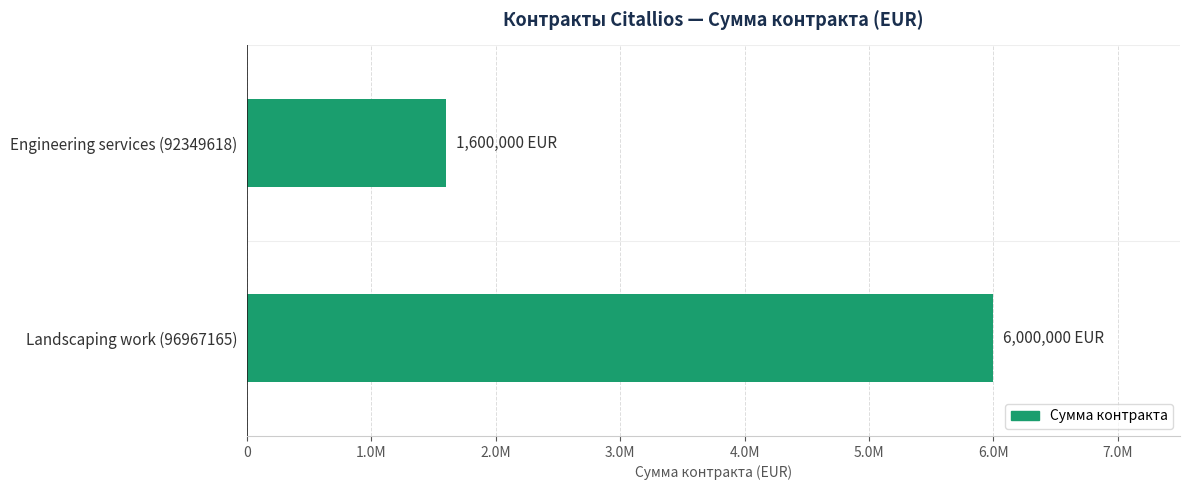

What is the maximum value shown in the chart?

6000000